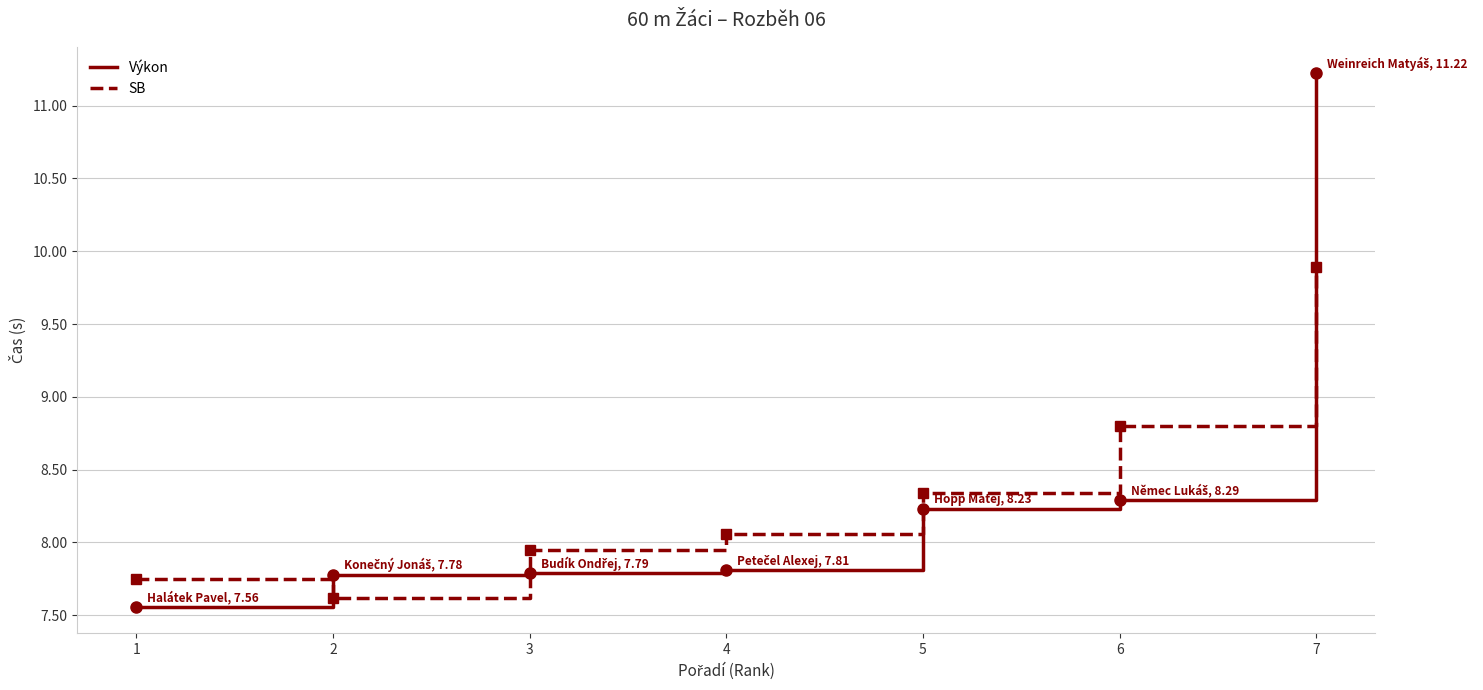

True or false: SB has a value of 11.8 at 5.

False